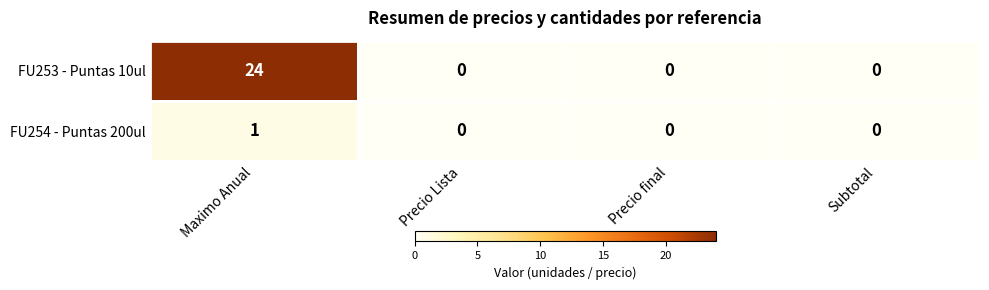

List the series in order of their peak value, highest first.

FU253 - Puntas 10ul, FU254 - Puntas 200ul